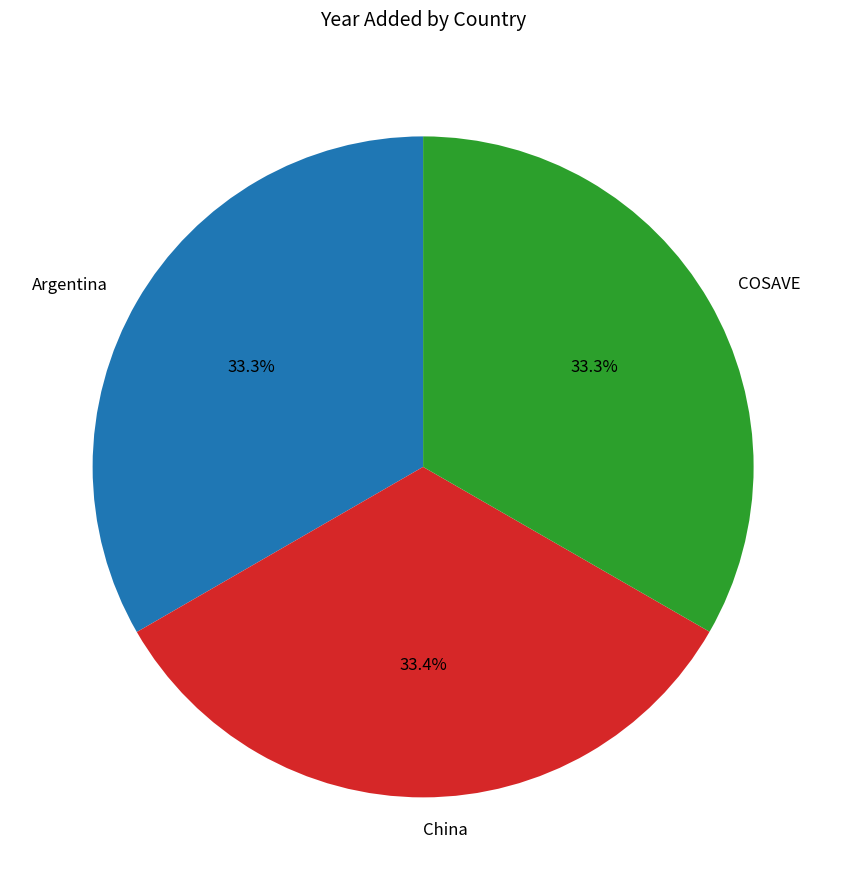

Approximately how many times larger is the value at COSAVE compared to China?

1.0